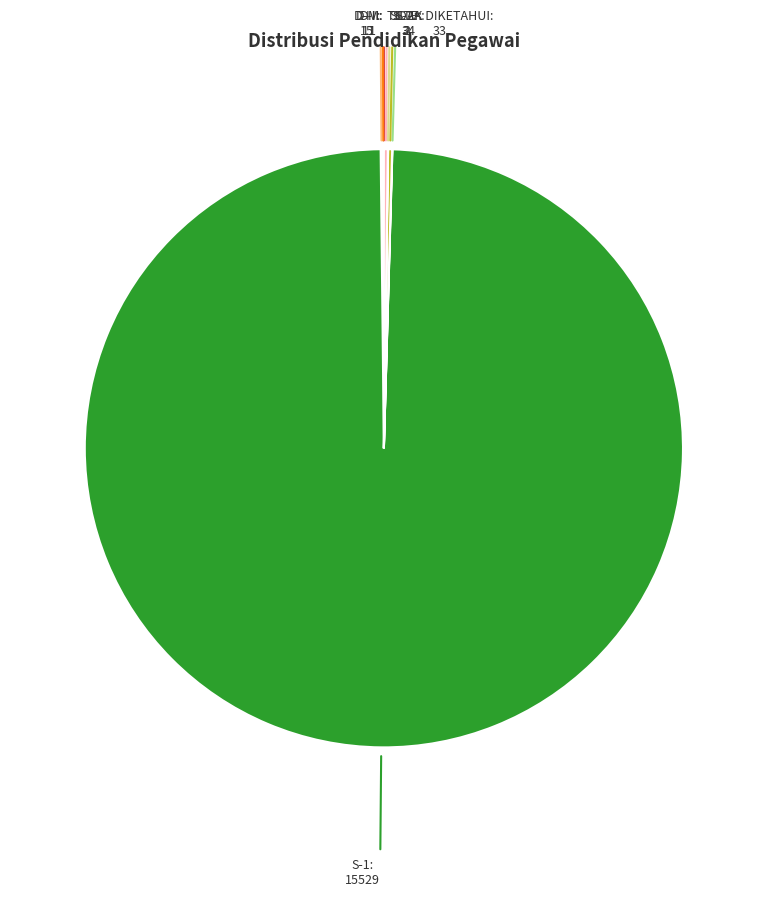

Is there a majority slice in this chart?

Yes